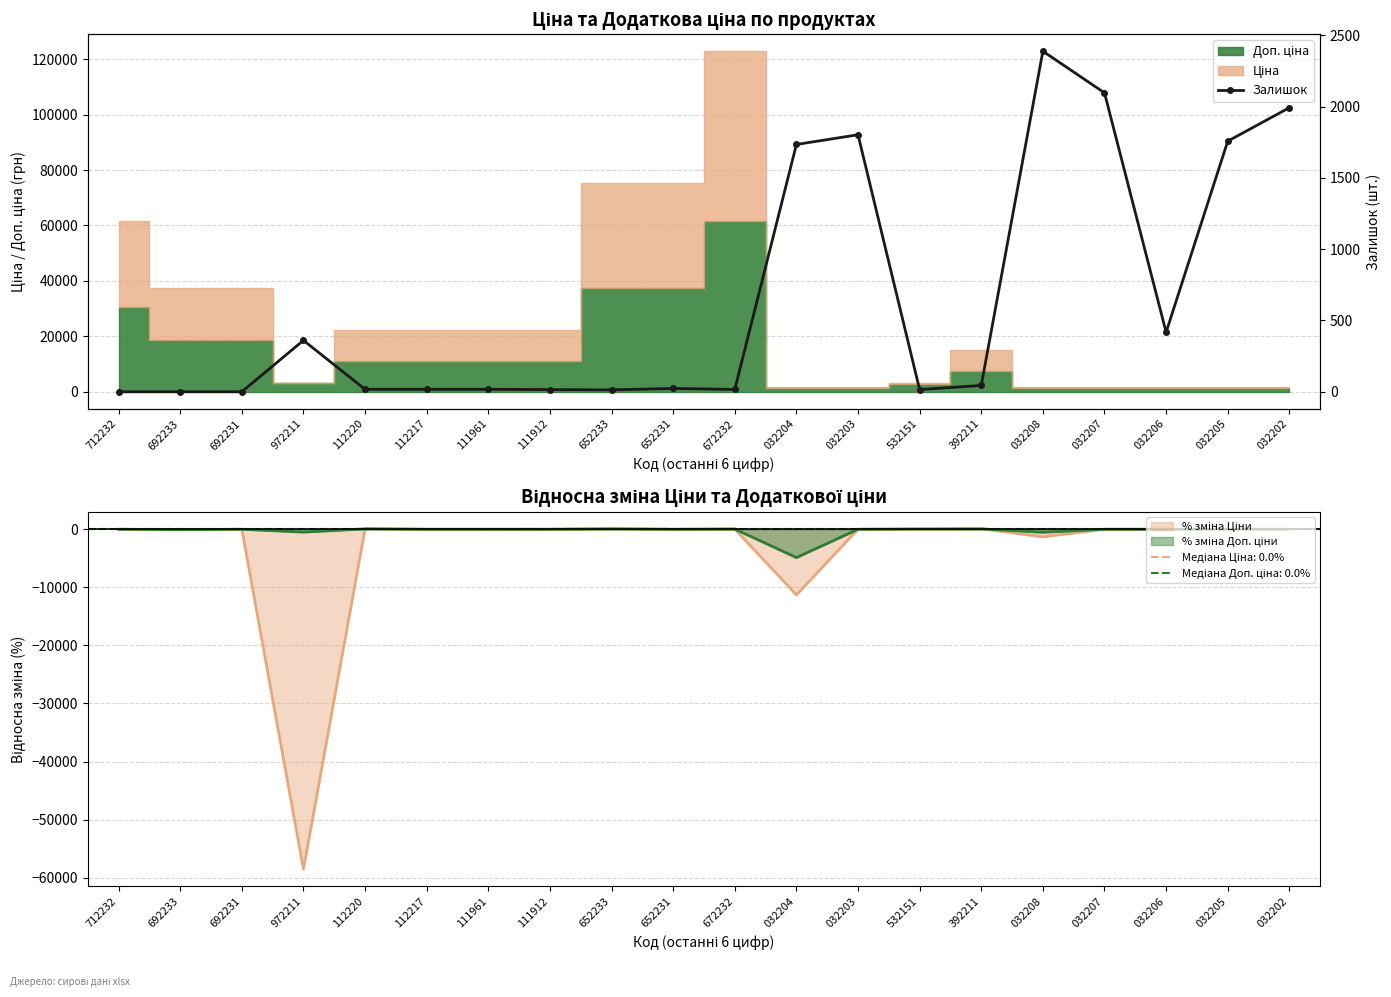

At which label is the value closest to 1194?

032204